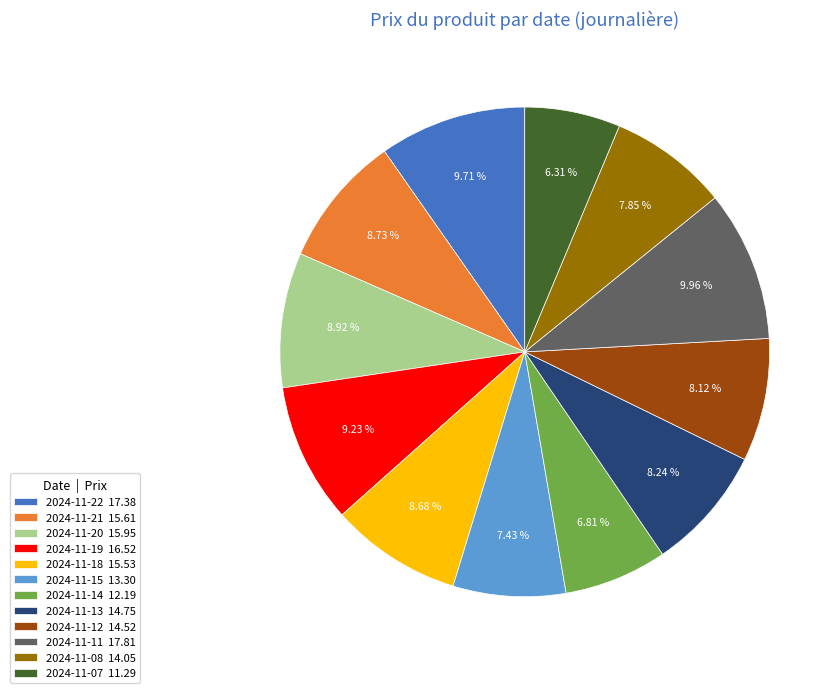

To the nearest percent, what is the combined percentage of 2024-11-18 and 2024-11-15?

16%